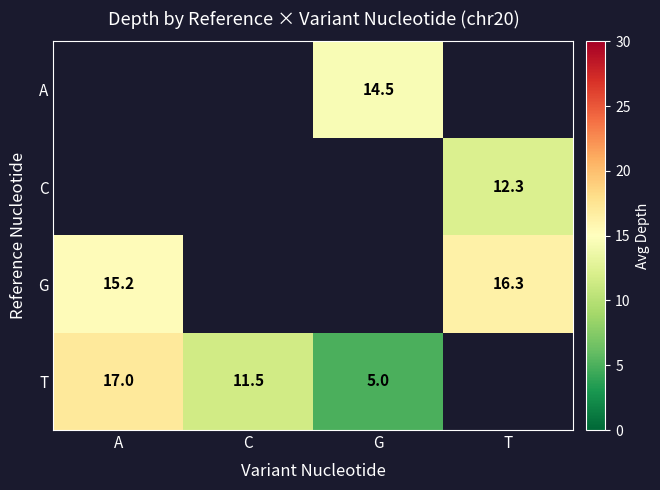

How many categories are shown in the chart?

4